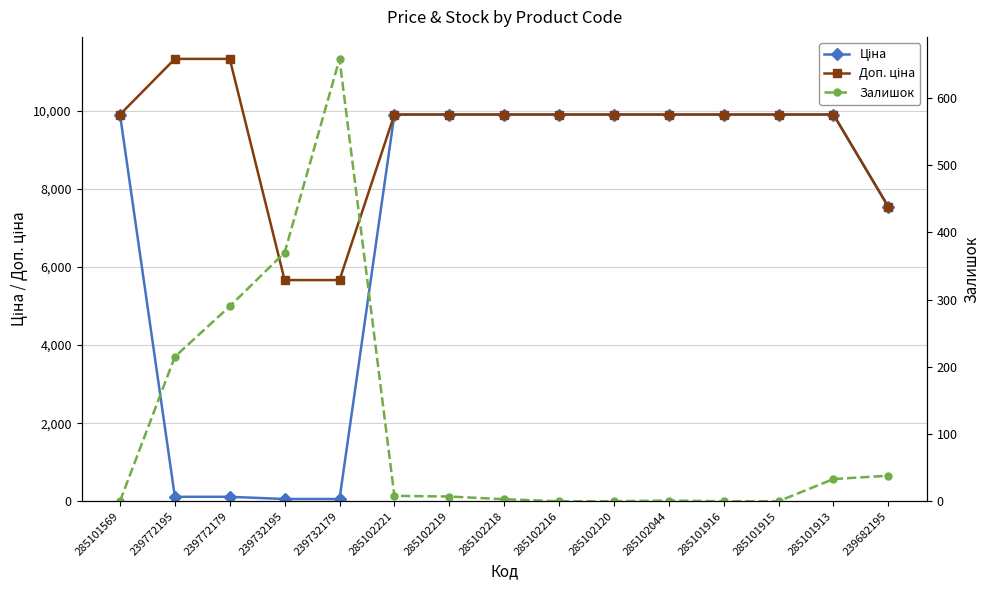

At which label is Залишок closest to 329?

239772179